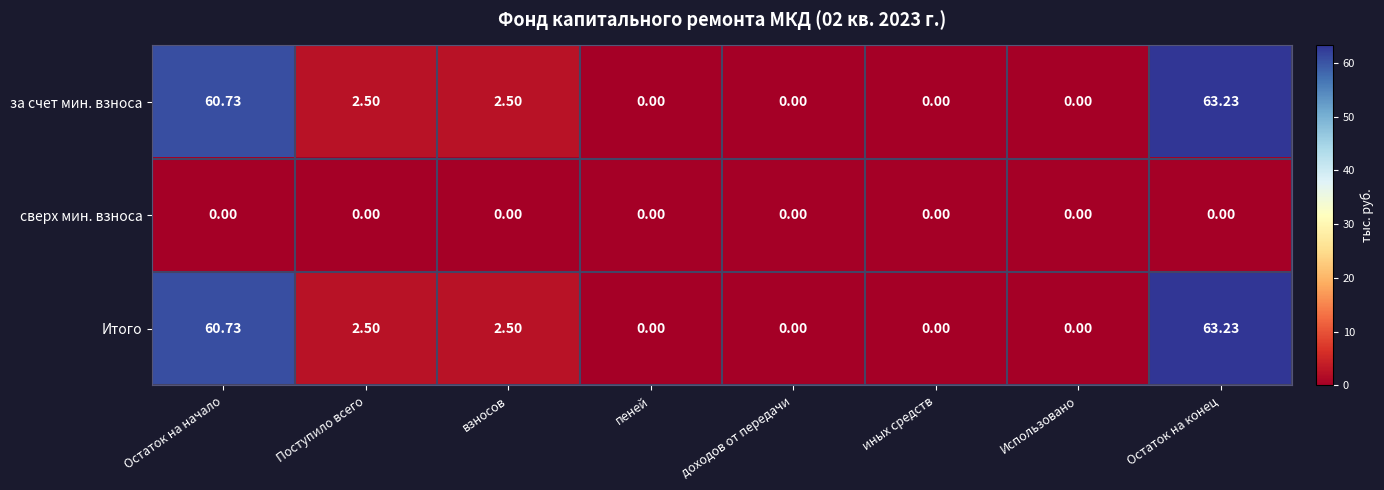

At which category is the sum across all series the highest?

Остаток на конец